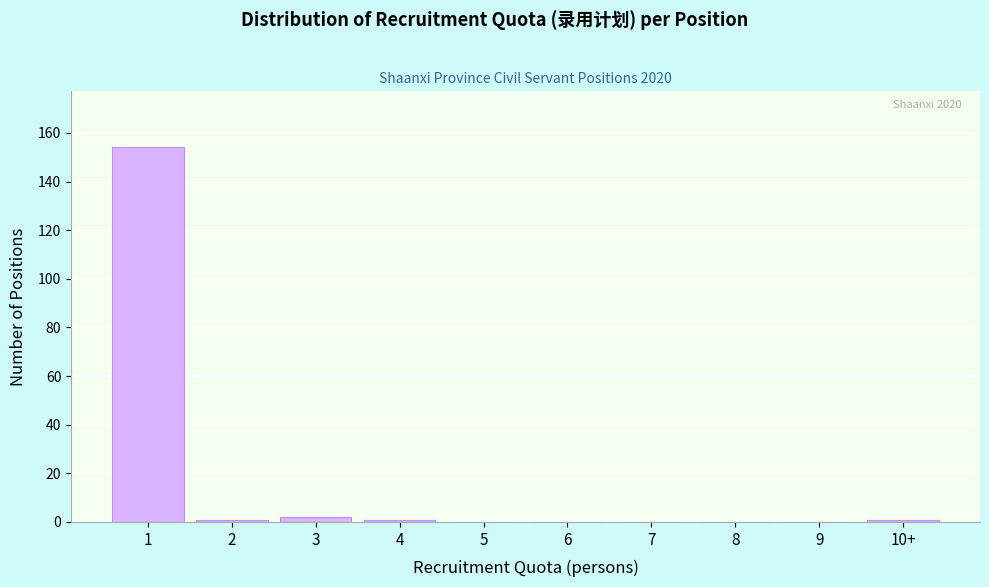

Reading left to right, list all the values displayed in this chart.

1=154	2=1	3=2	4=1	5=0	6=0	7=0	8=0	9=0	10+=1